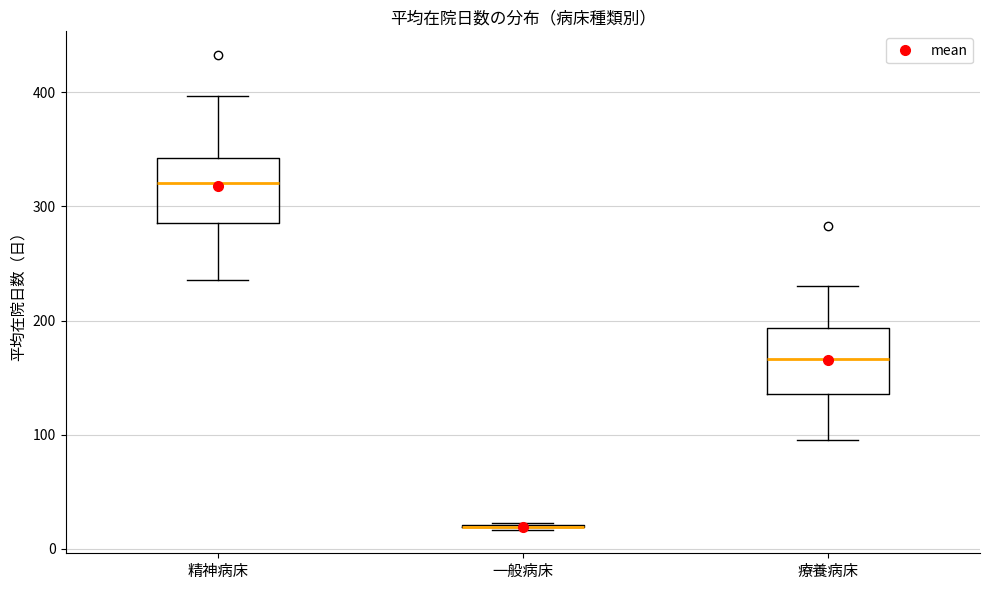

Reading left to right, read every box against the y-axis: the position of its median line, the range the box covers, and the ends of its whiskers. The values are not printed on the chart, so give them approximately, as read against the axis.

精神病床: median 320, box 290 to 340, whiskers 240 to 400
一般病床: box collapsed to a line at 20, whiskers 20 to 20
療養病床: median 170, box 140 to 190, whiskers 100 to 230